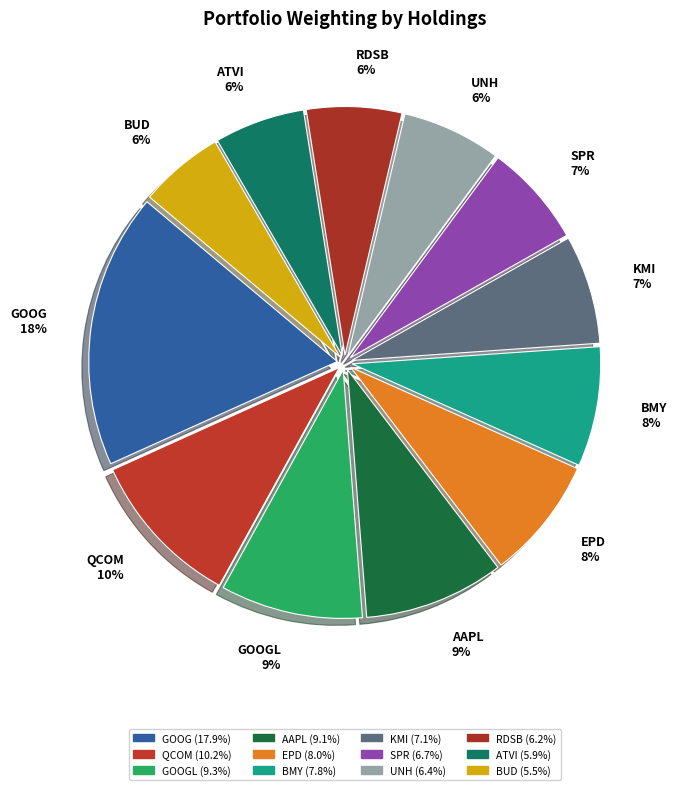

Count the number of slices in the pie.

12